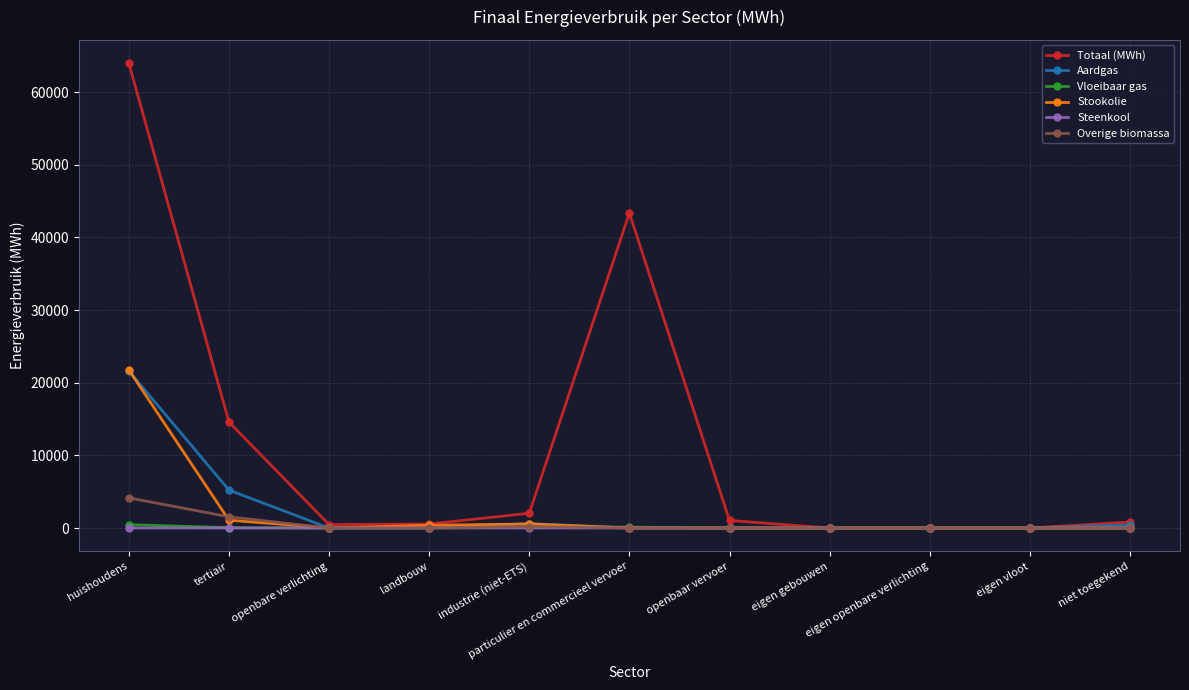

Which series has the widest spread of values?

Totaal (MWh)